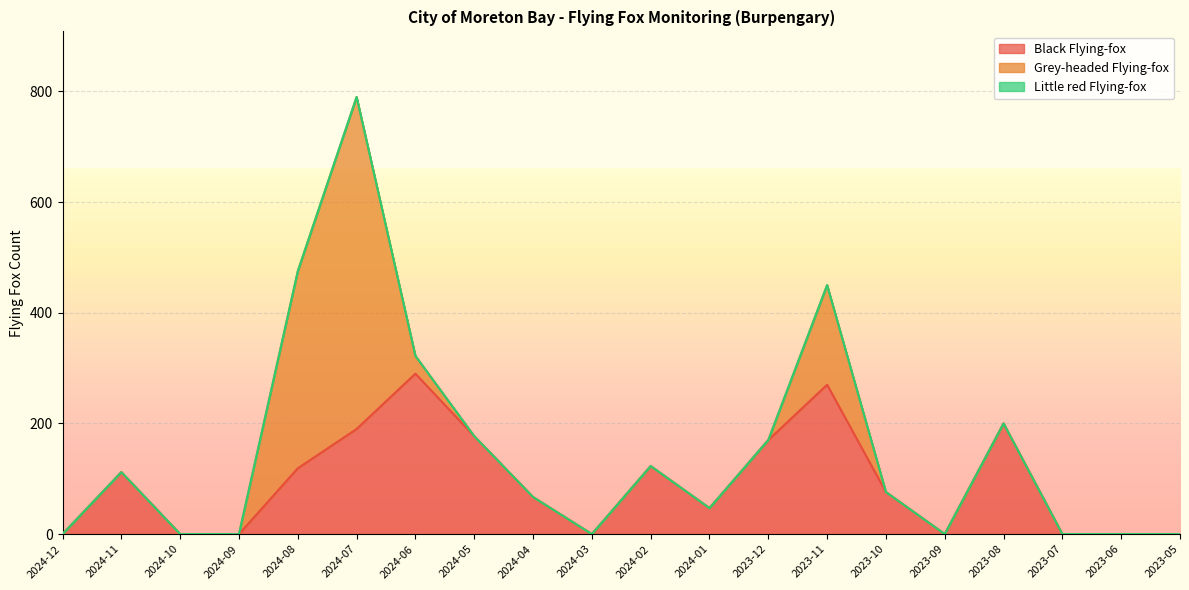

Which series has the largest total across all categories?

Black Flying-fox